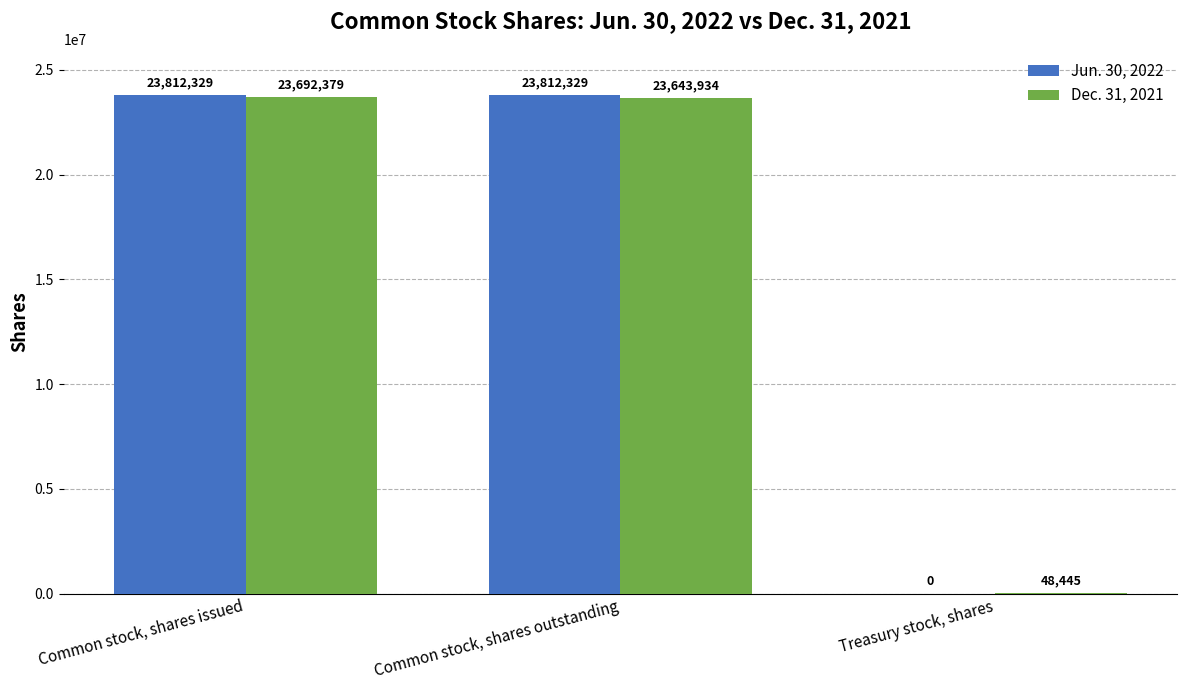

Between Common stock, shares issued and Treasury stock, shares, which series saw the biggest shift?

Jun. 30, 2022